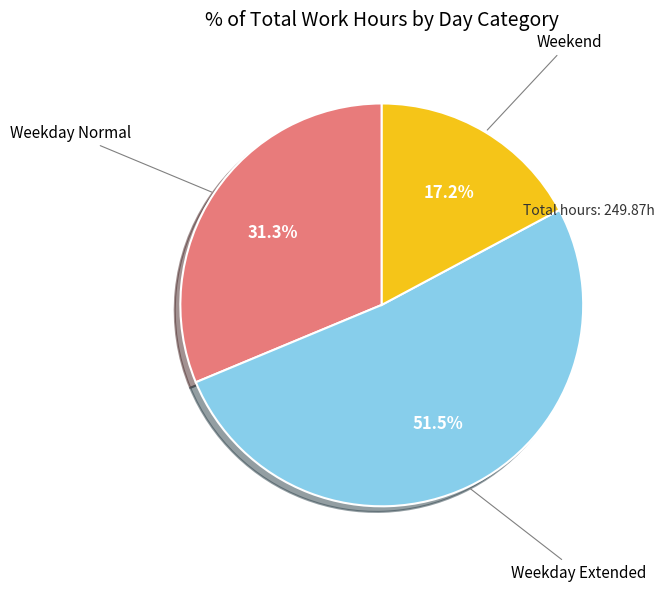

How many segments does this pie chart have?

3